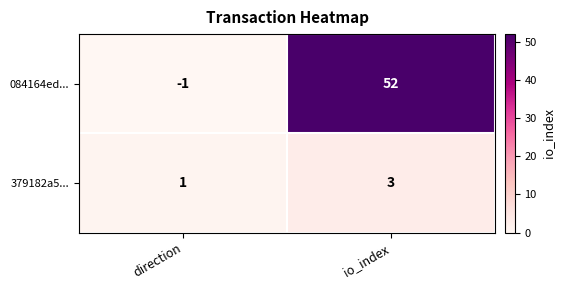

Which series changed the most between direction and io_index?

084164ed...